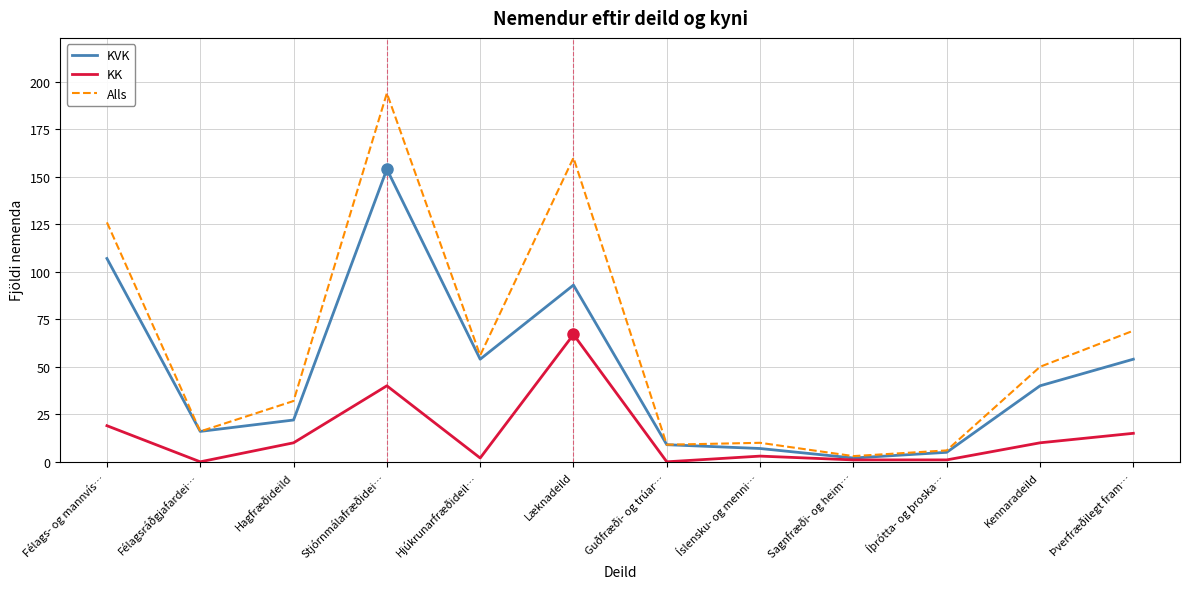

What is the difference between the highest and lowest values at Þverfræðilegt fram…?

54